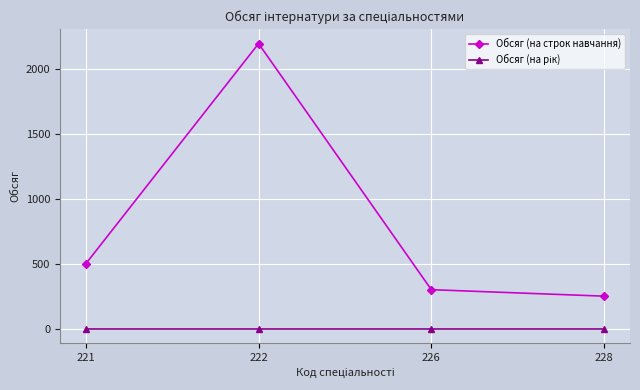

Which series changed the most between 221 and 226?

Обсяг (на строк навчання)